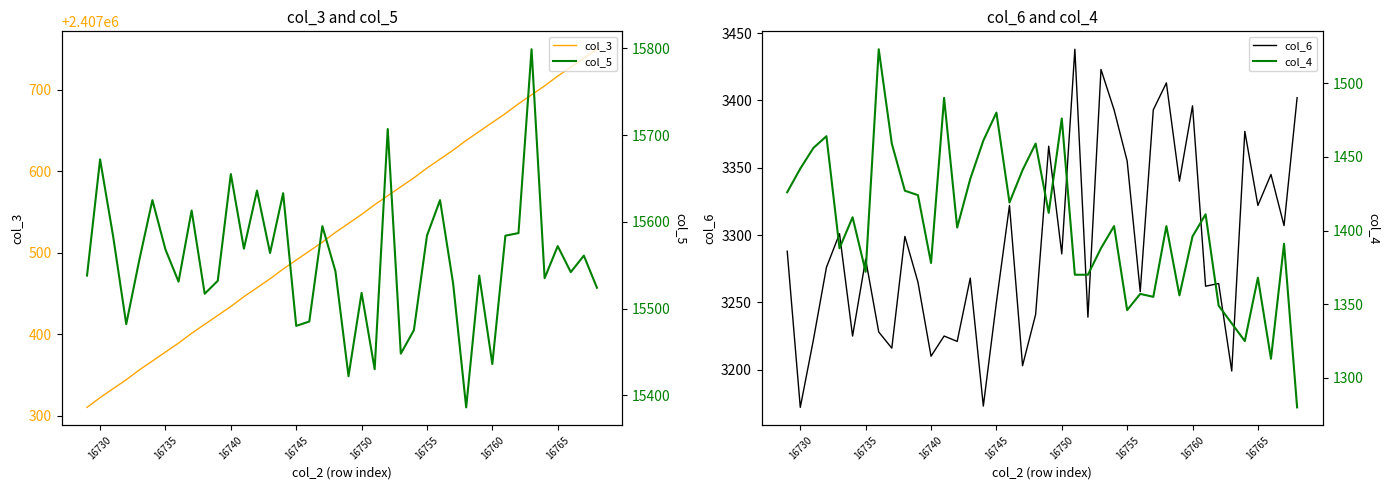

Rank the series by their maximum value, from lowest to highest.

col_4, col_6, col_5, col_3